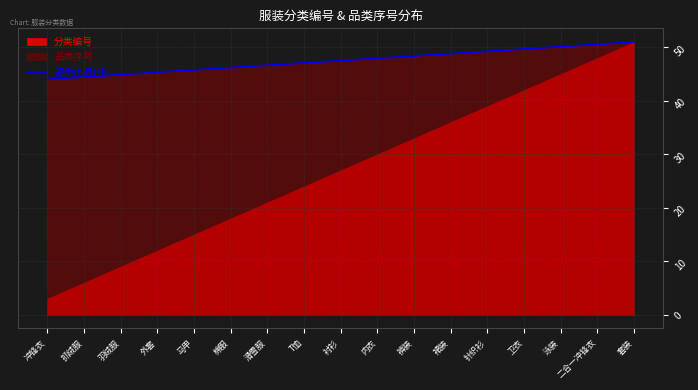

At which category does the chart reach its minimum across all series?

冲锋衣